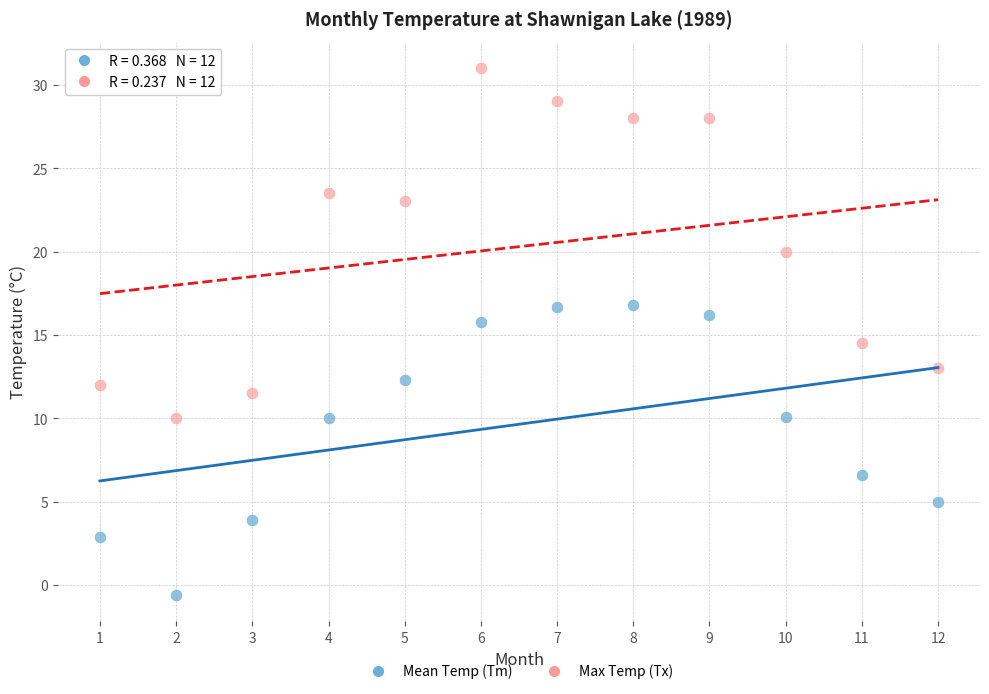

Which series has the widest spread of Y values?

Max Temp (Tx)